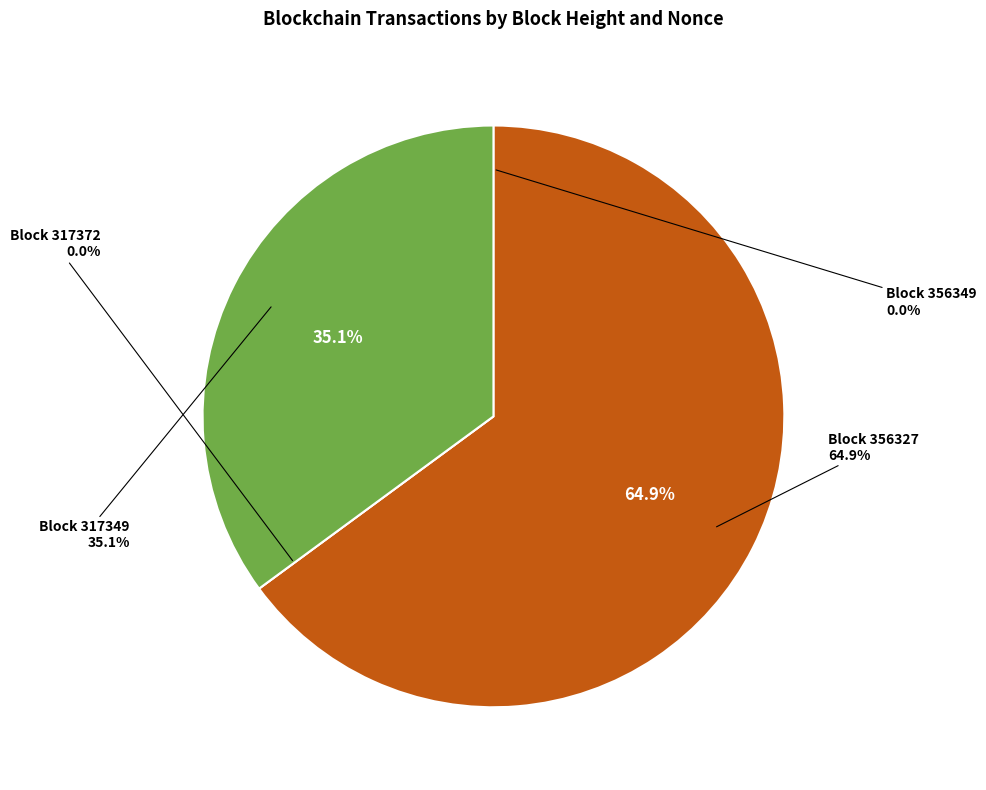

Is there any slice that represents more than half of the pie?

Yes